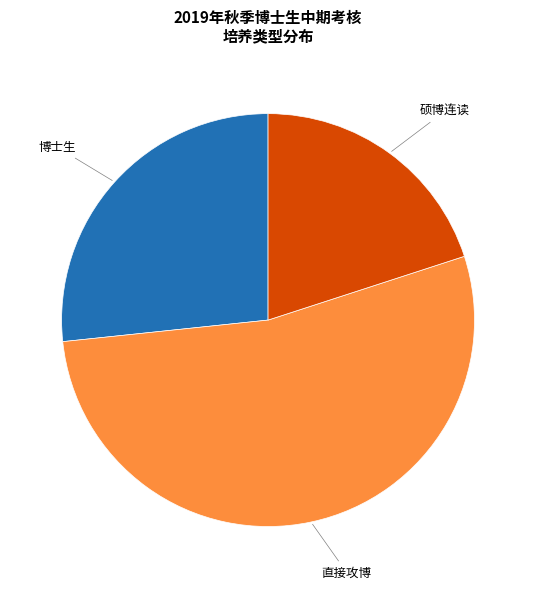

Does any single category account for the majority?

Yes